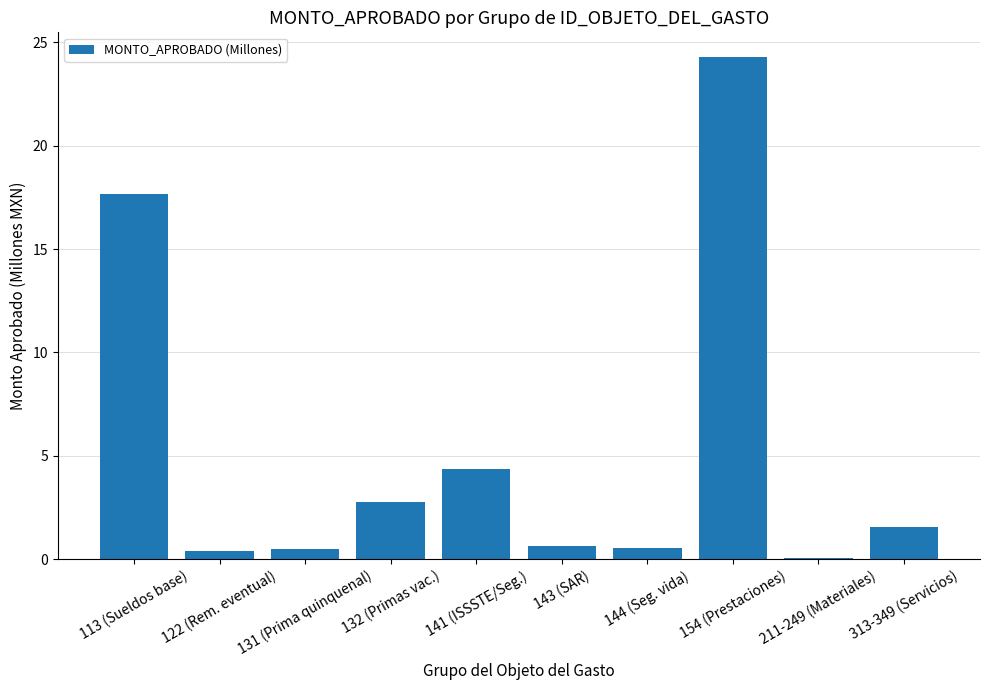

At which category does the chart reach its peak across all series?

154 (Prestaciones)